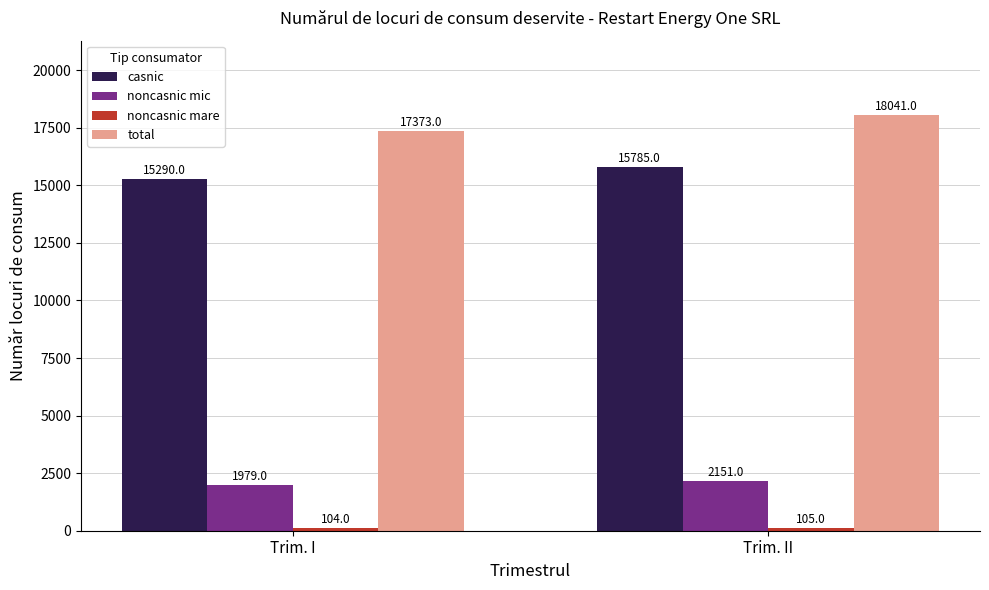

What is the smallest value displayed?

104